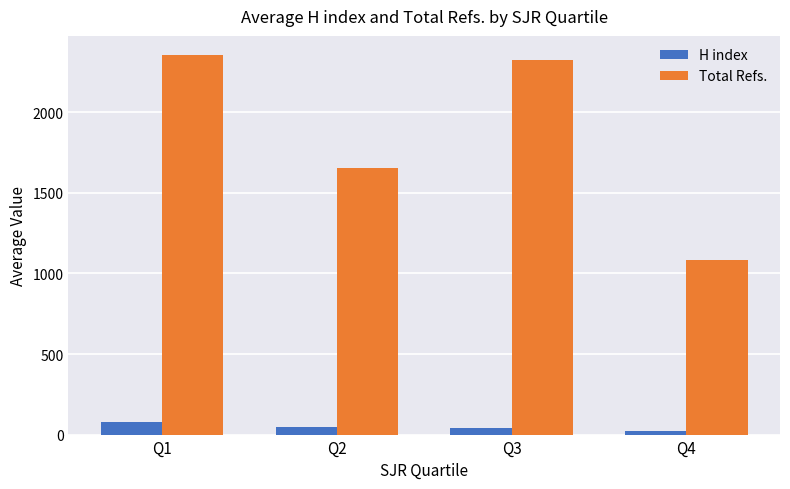

Where is Total Refs. nearest to the value 1721?

Q2